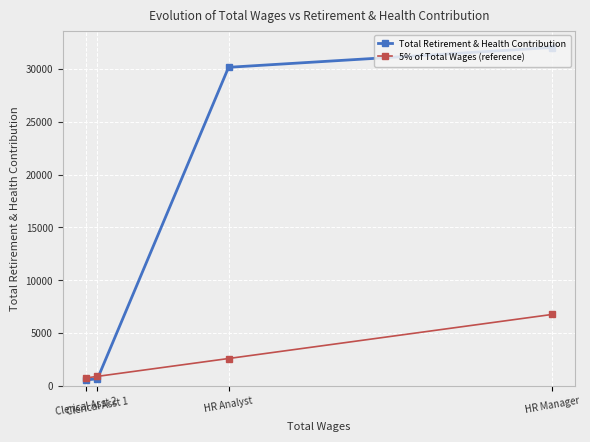

Between HR Analyst and Clerical Asst 1, which series saw the biggest shift?

Total Retirement & Health Contribution